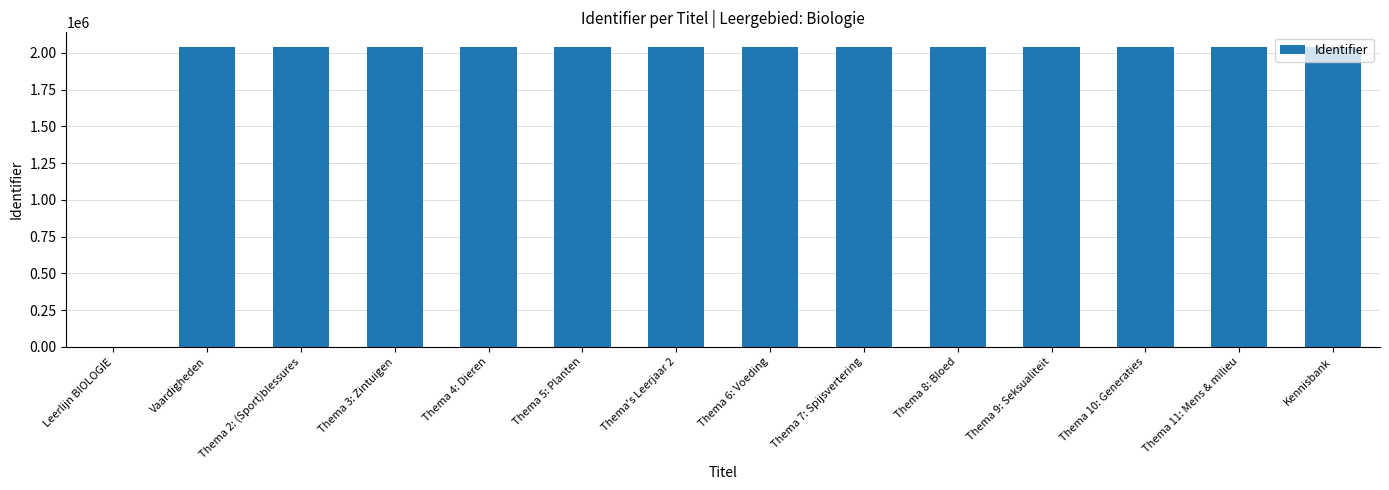

Approximately how many times larger is the value at Thema 6: Voeding compared to Thema 10: Generaties?

1.0